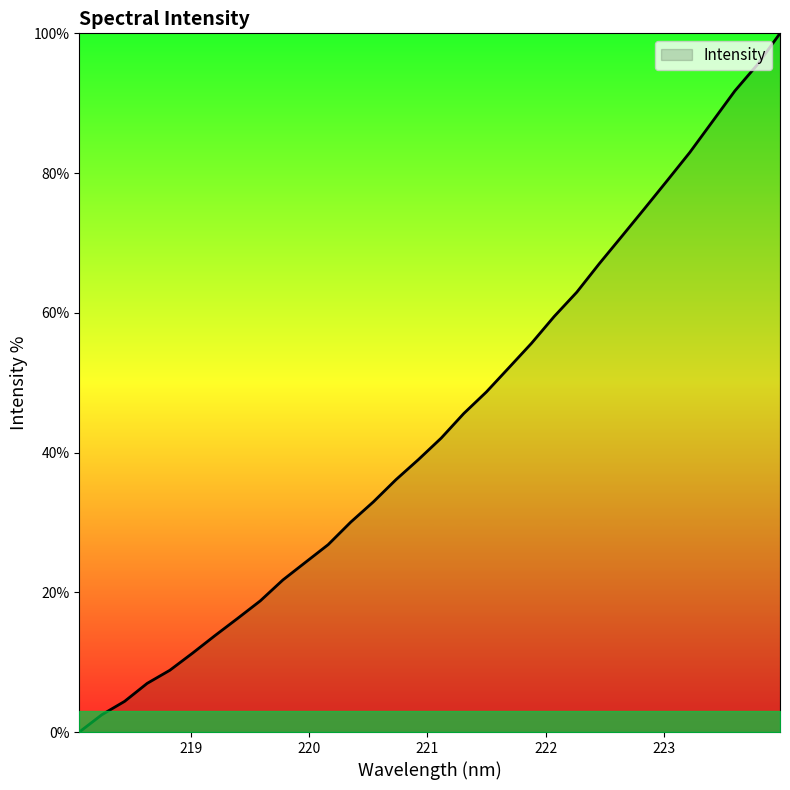

What is the greatest value displayed?

100.0